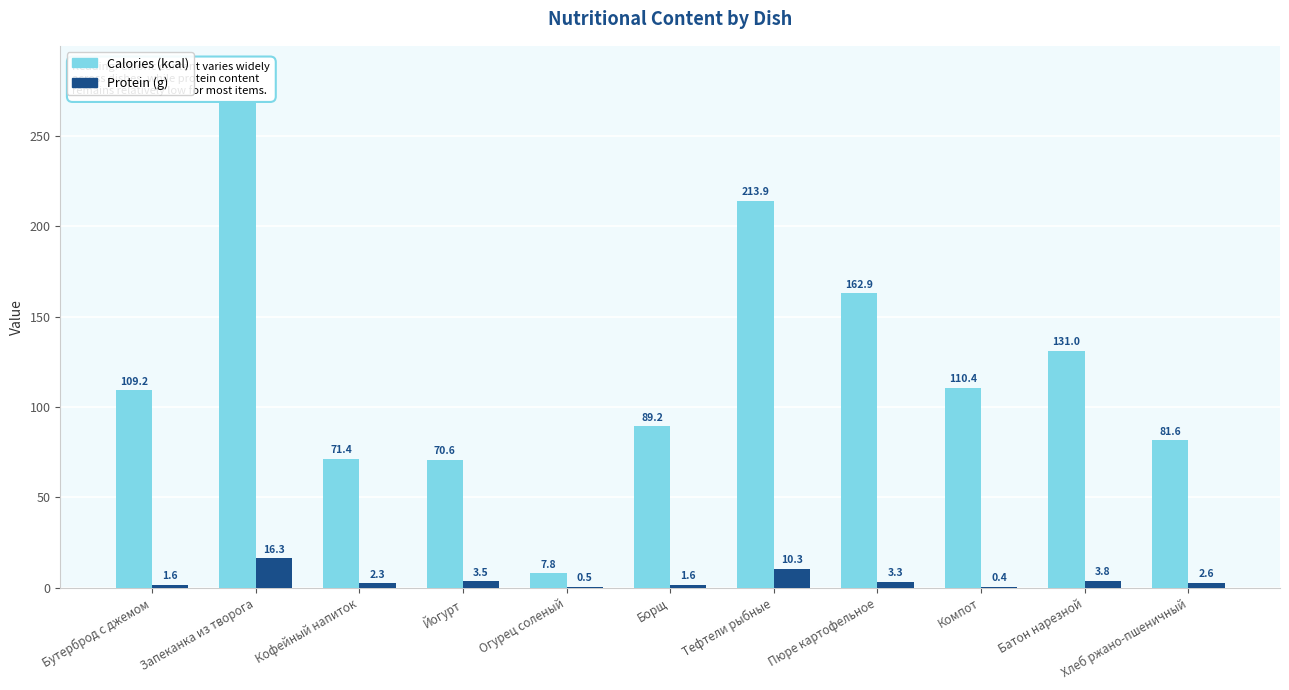

True or false: Protein (g) has a value of 0.5 at Кофейный напиток.

False